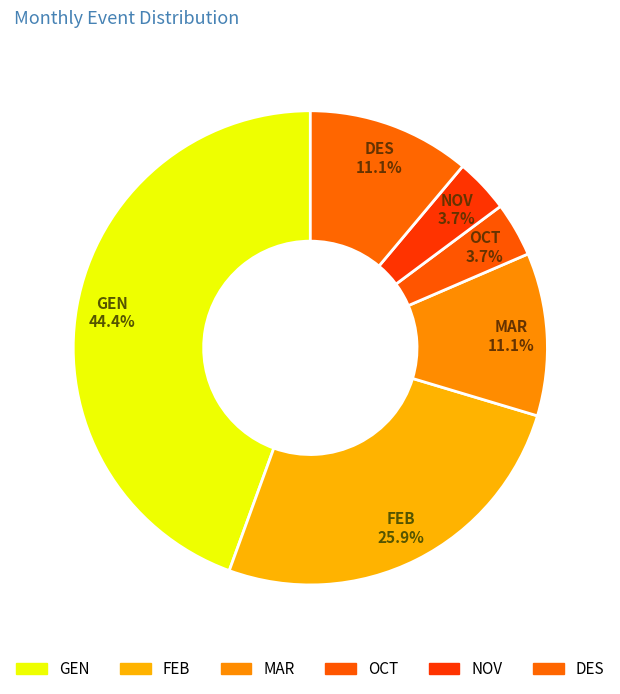

The MAR slice represents 11% of the pie. True or false?

True